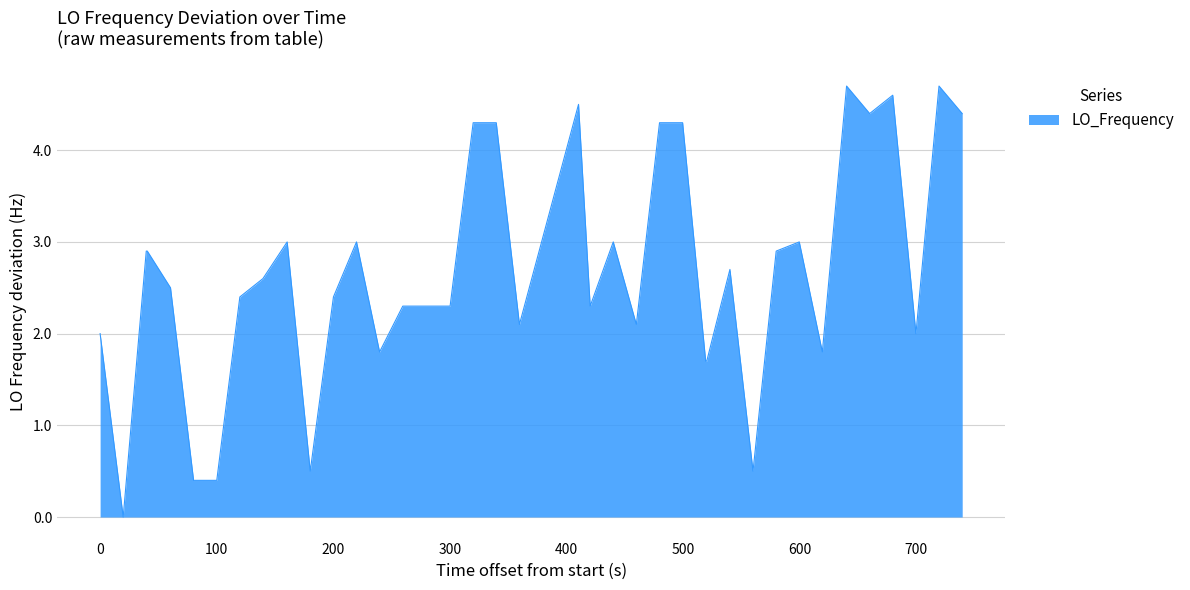

What is the difference between the maximum and minimum values?

4.7